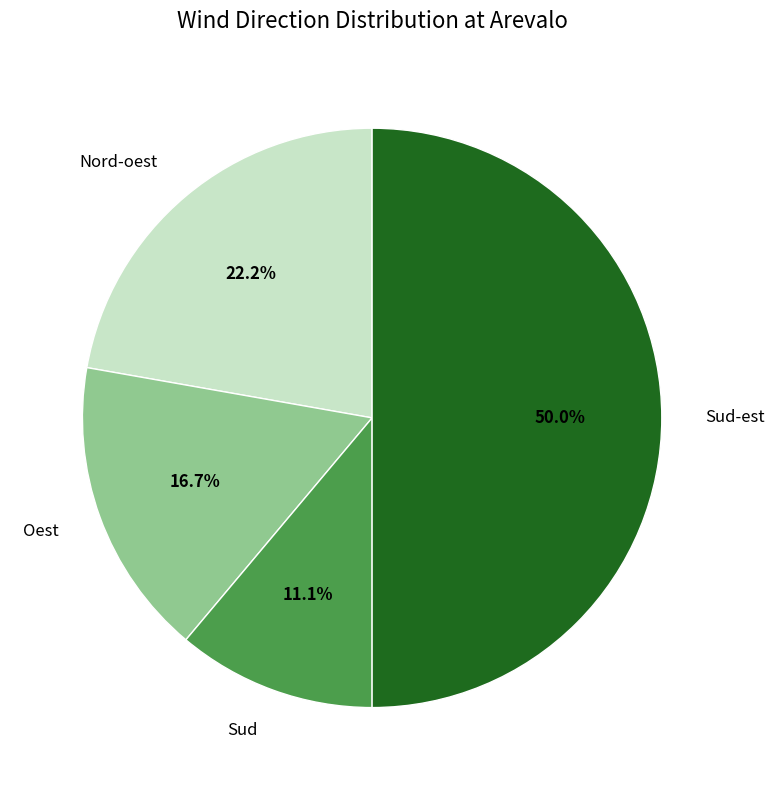

What is the smallest slice in the pie chart?

Sud